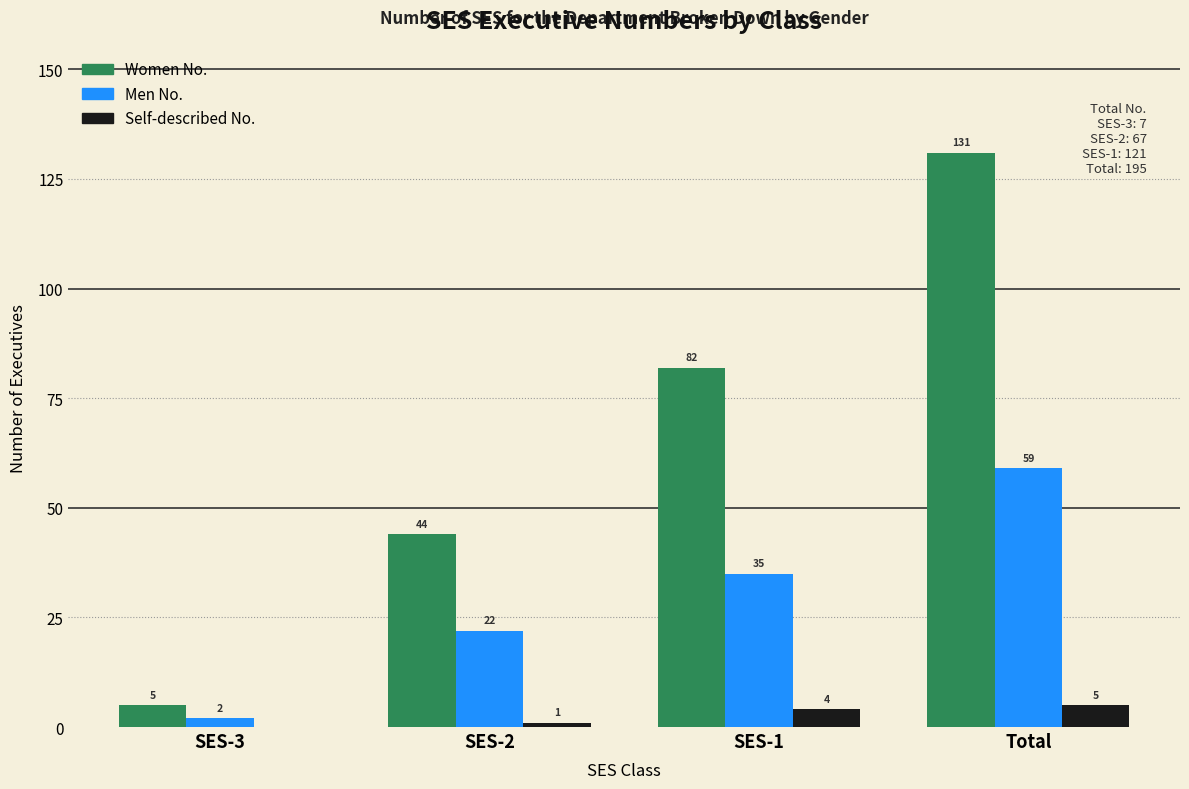

Reading left to right, what are all the values shown in this chart?

Women No.: SES-3=5	SES-2=44	SES-1=82	Total=131
Men No.: SES-3=2	SES-2=22	SES-1=35	Total=59
Self-described No.: SES-3=0	SES-2=1	SES-1=4	Total=5